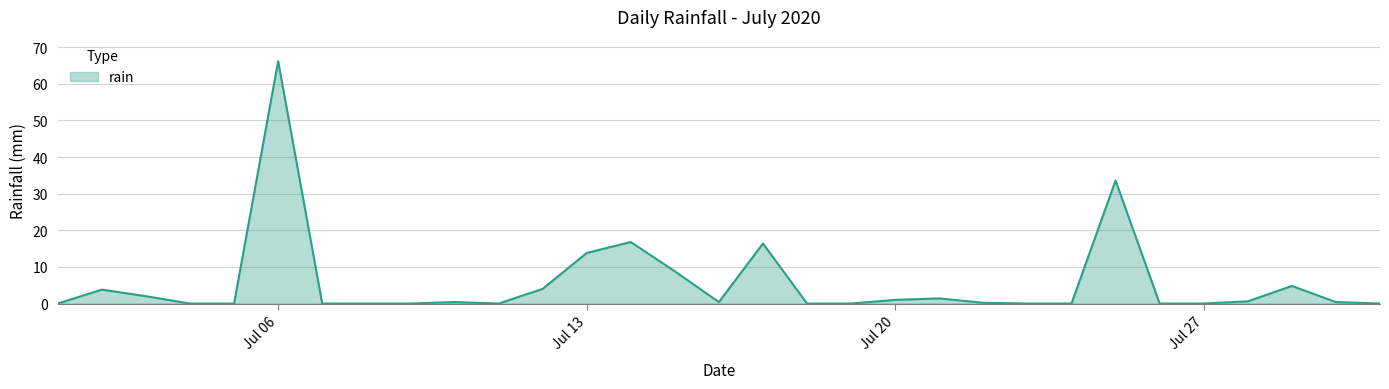

How many distinct data groups are displayed?

1